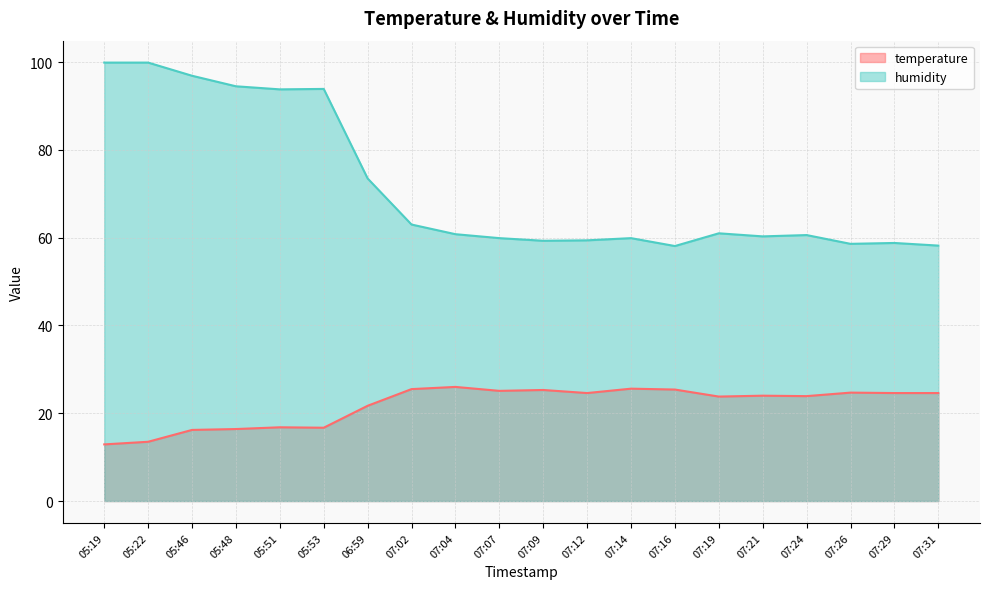

True or false: temperature and humidity cross at least once.

False